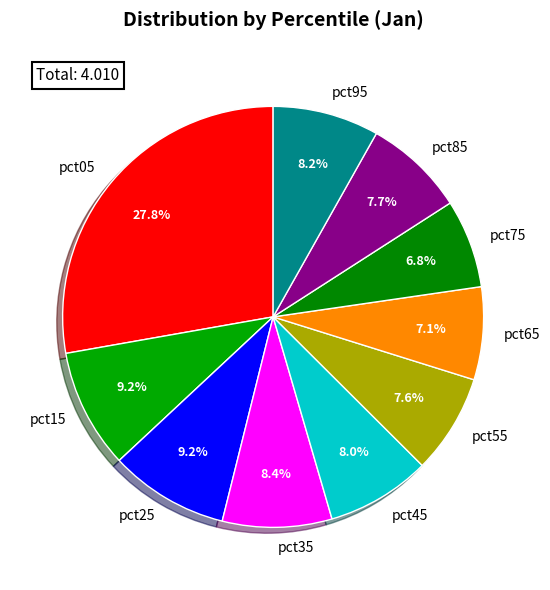

Is it true that pct65 is 2% of the pie?

False